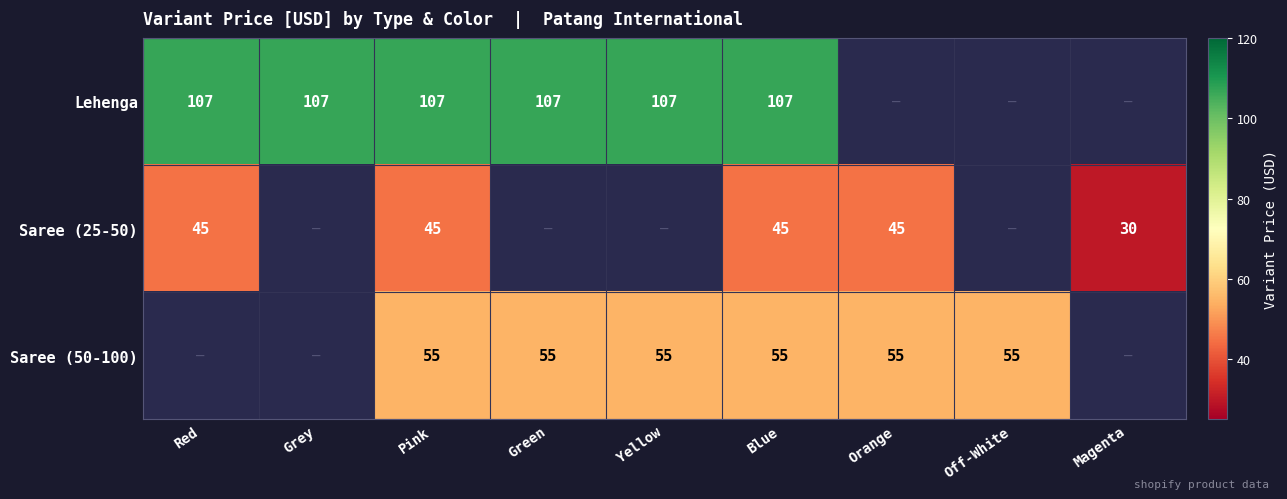

At Blue, list the series in order from largest to smallest.

Lehenga, Saree (50-100), Saree (25-50)